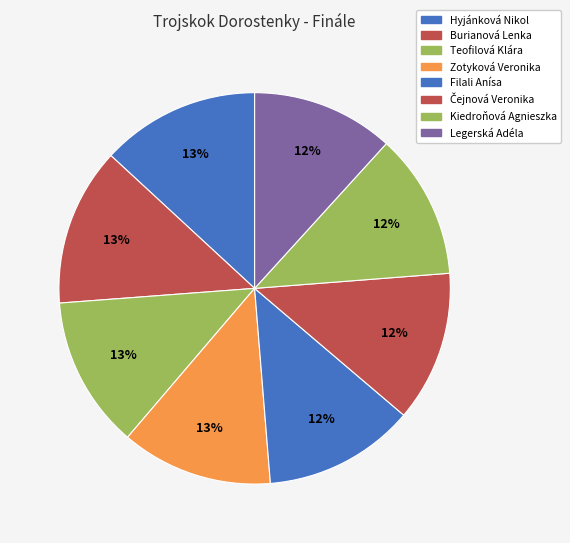

Count the number of slices in the pie.

8